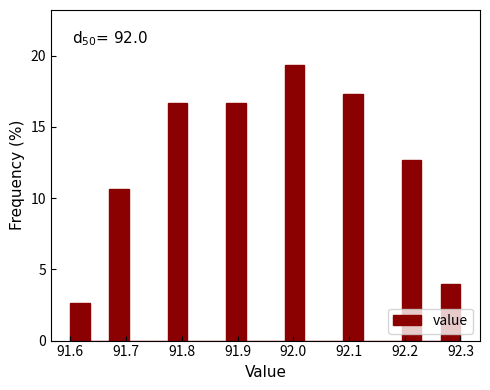

Around what value on the x-axis is the tallest bar? Give the approximate position of its centre, as read against the axis.

92.00